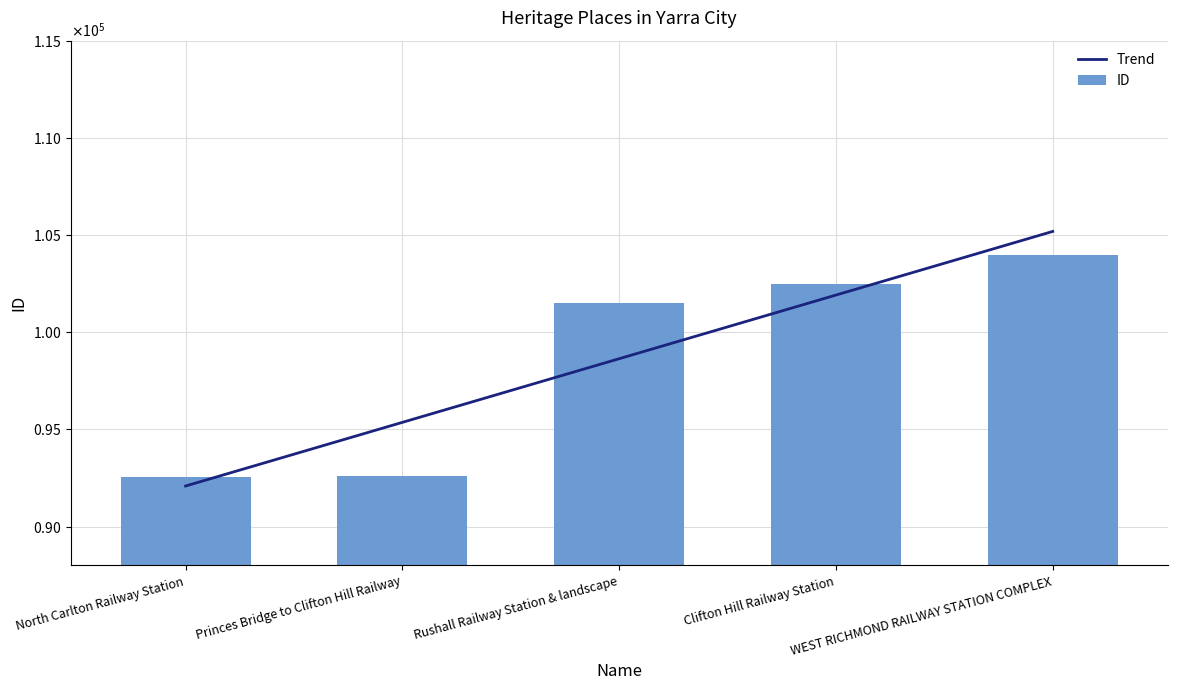

What is the average value?

98636